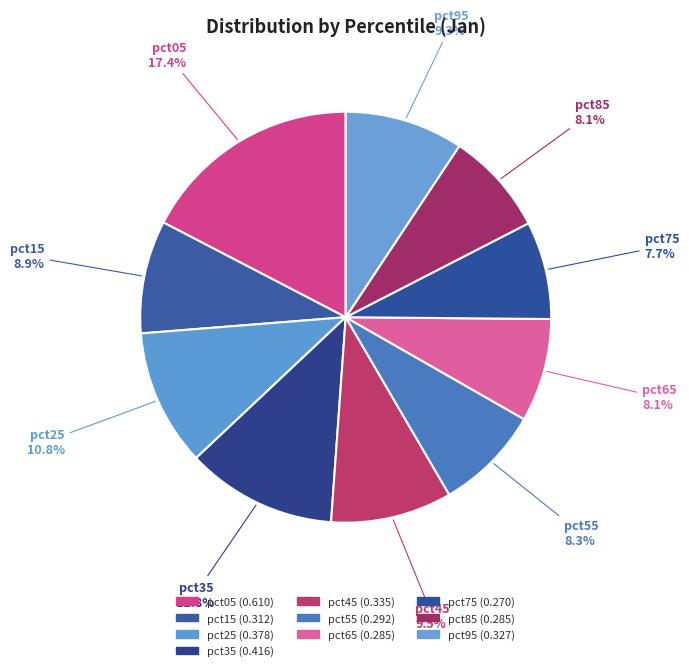

Which category has the biggest portion of the pie?

pct05